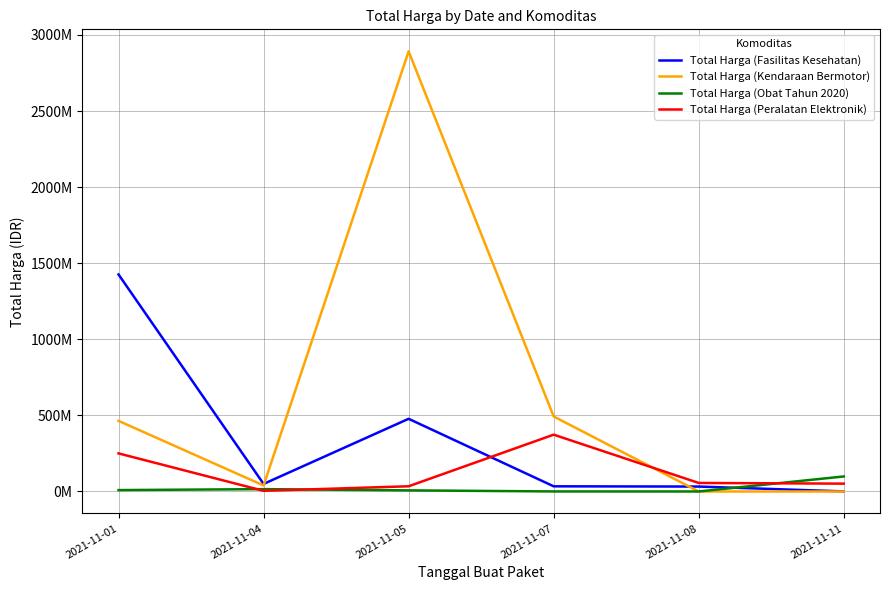

Is this an area chart (filled region under the line)?

No